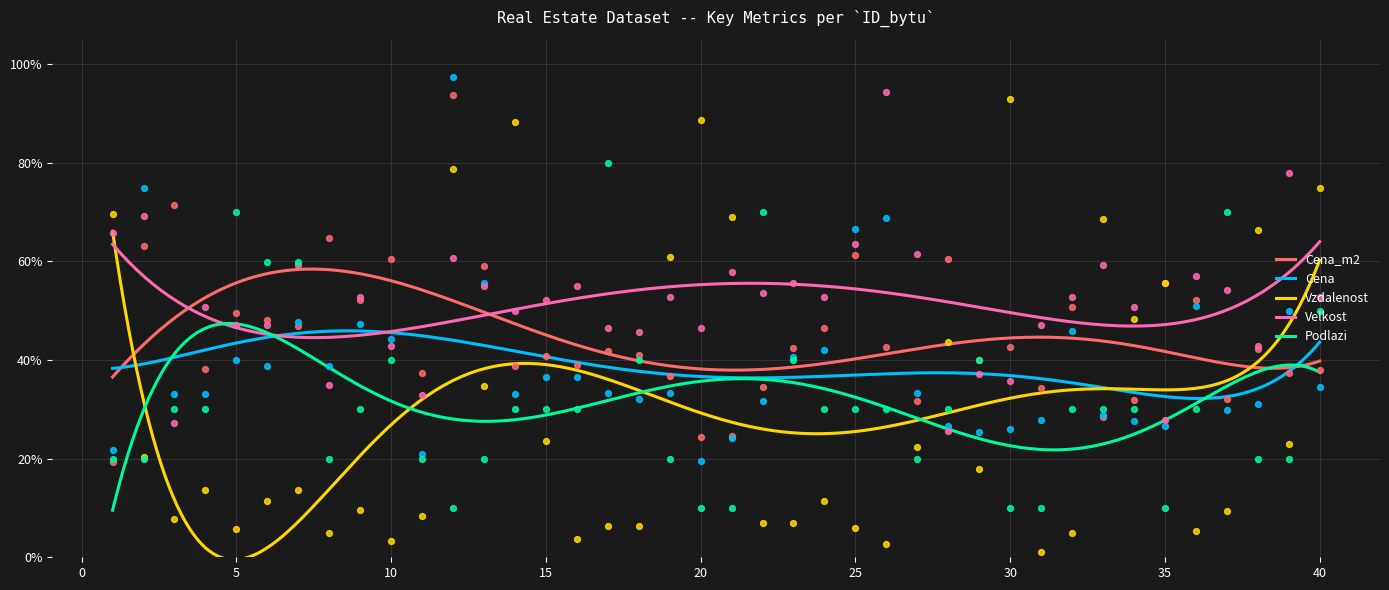

At which category is the sum across all series the highest?

12